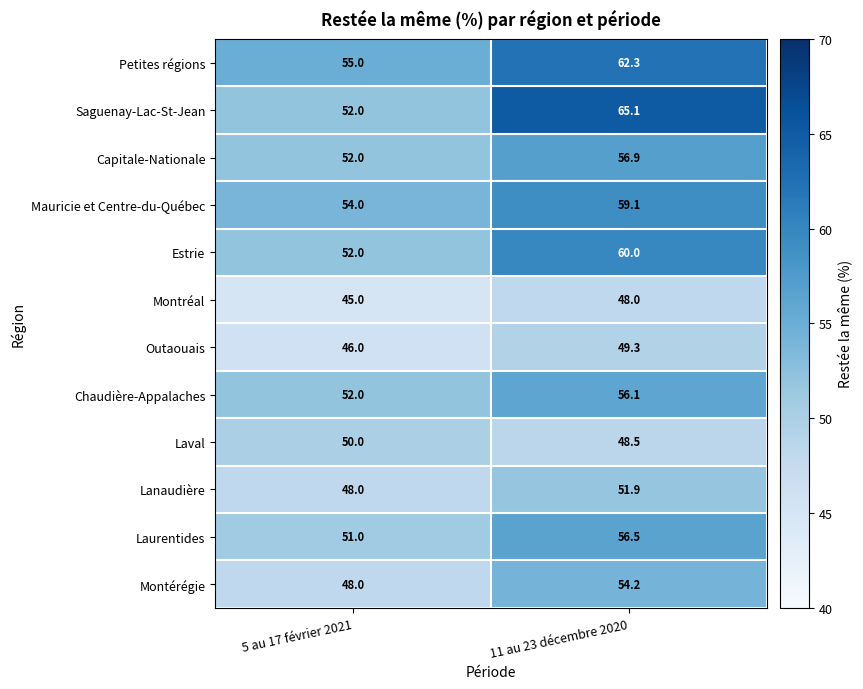

What is the difference between the maximum and minimum values in the Chaudière-Appalaches series?

4.1